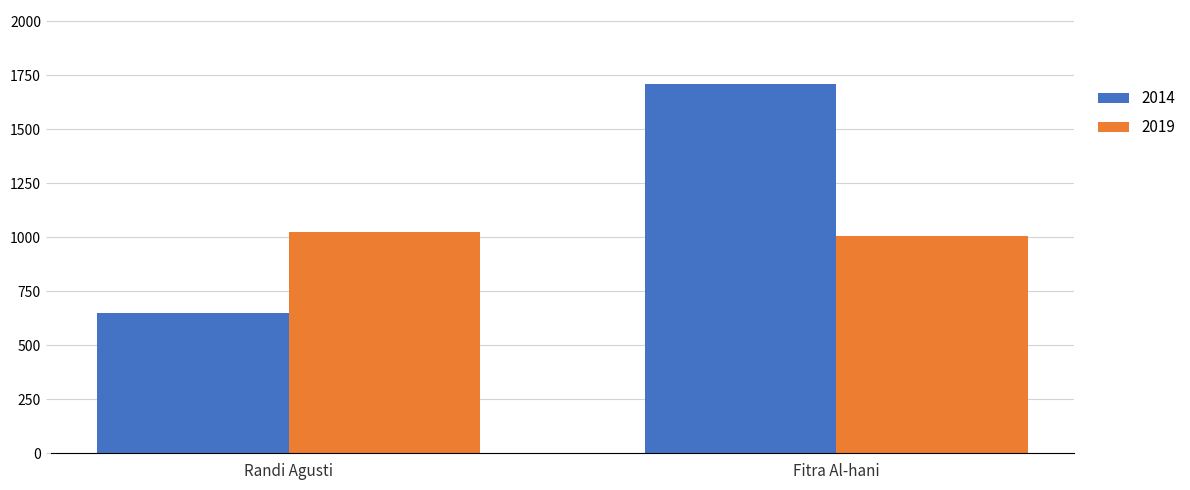

The value of 2019 at Fitra Al-hani is 703. True or false?

False